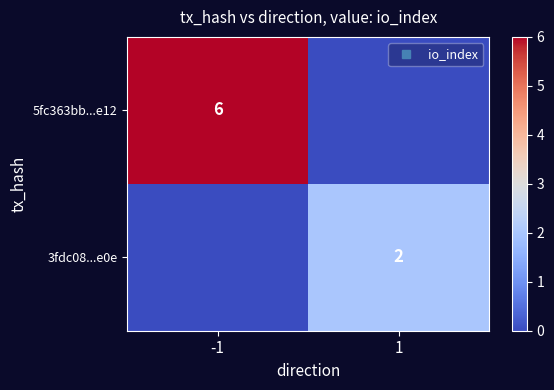

Between 1 and -1, which is larger?

-1